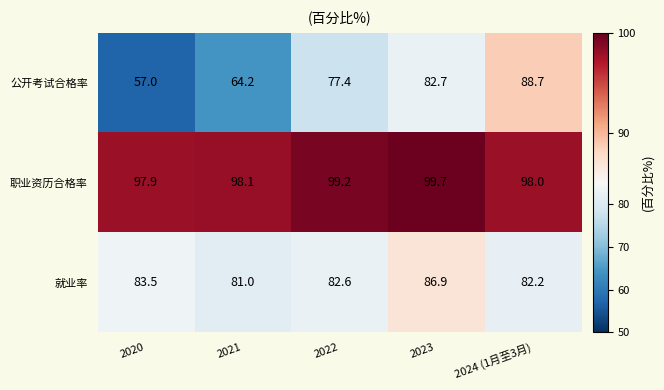

How many data points in 公开考试合格率 are less than 77?

2